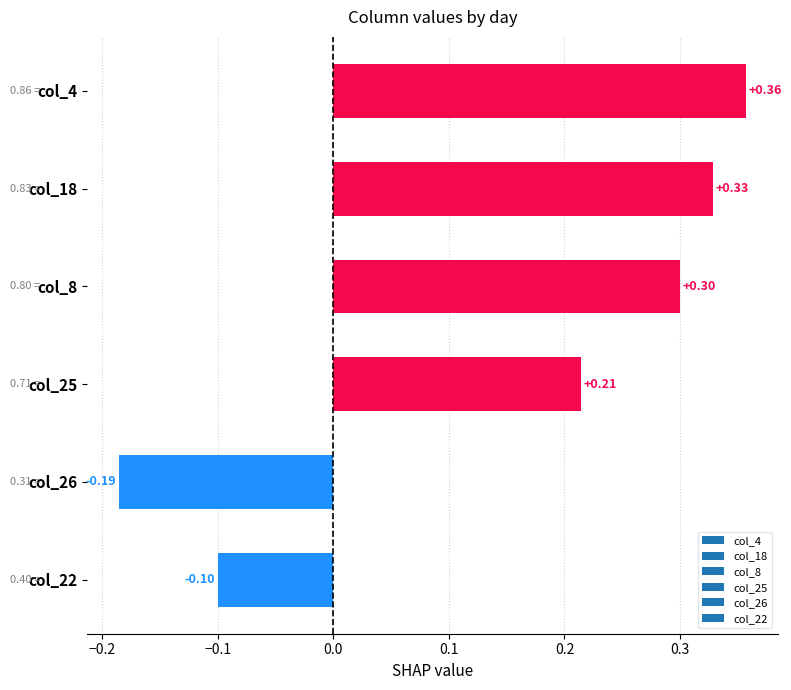

What is the sum of all values?

0.9